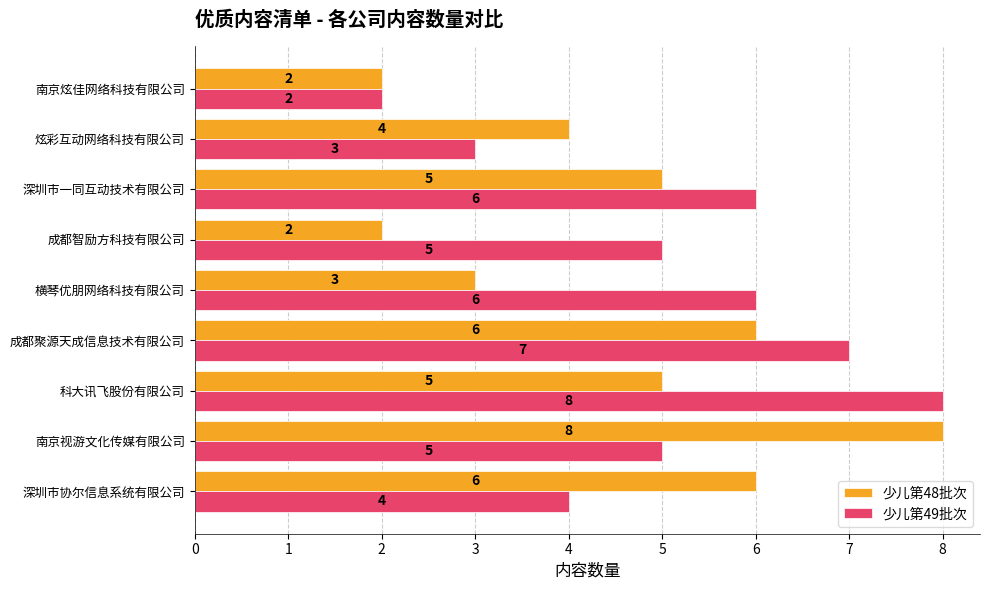

Which series has the largest total across all categories?

少儿第49批次